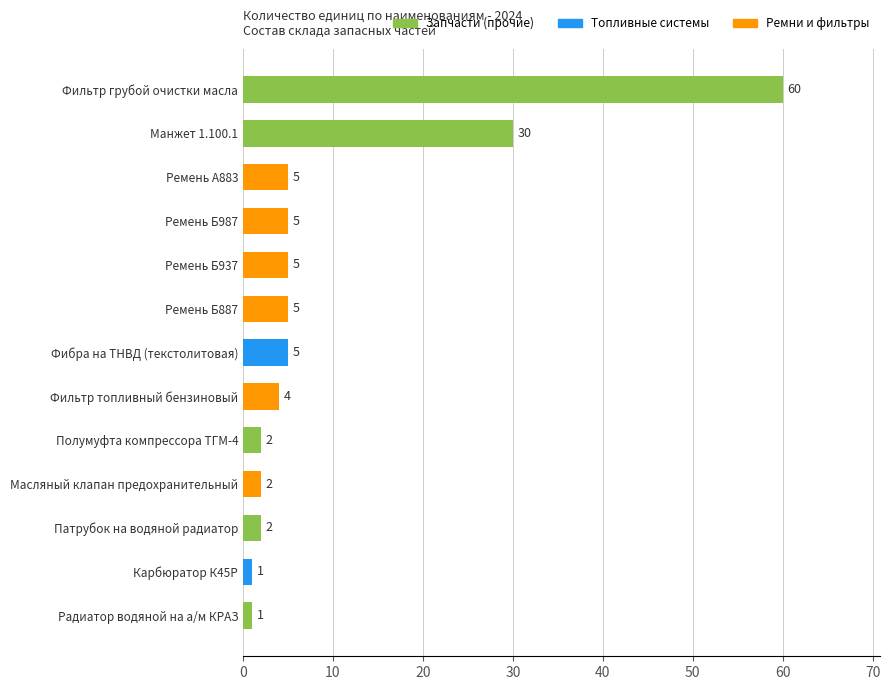

How many data points are less than 5?

6